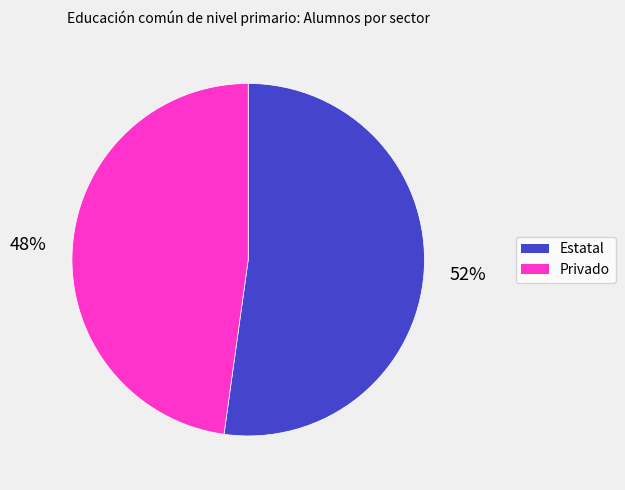

Which category accounts for the majority?

Estatal